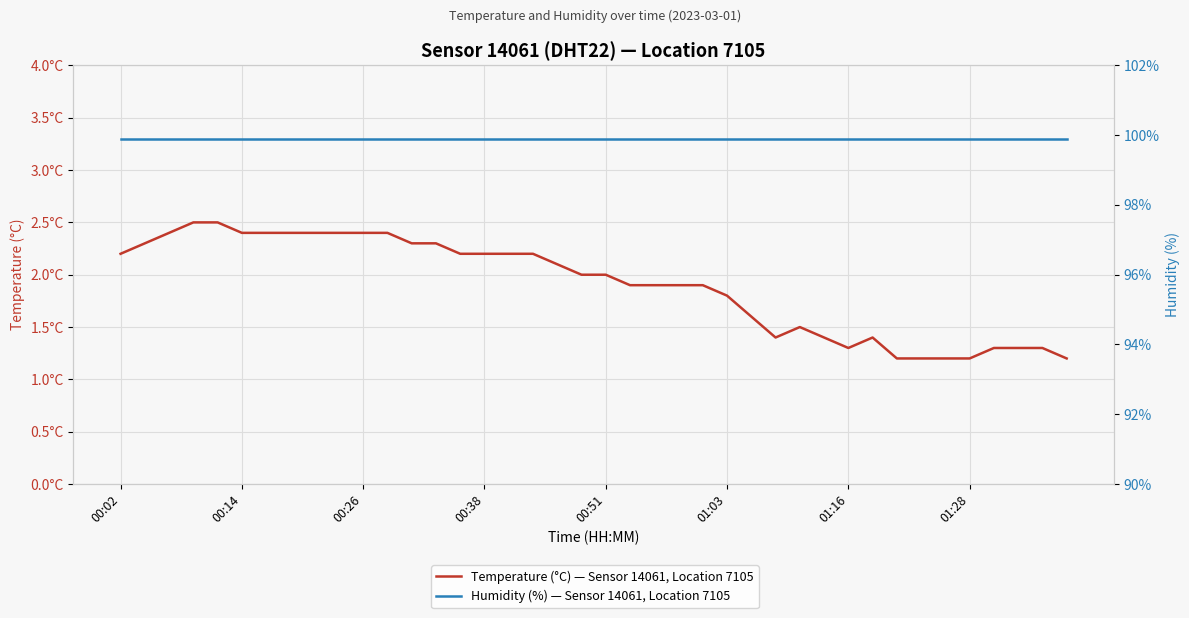

True or false: Temperature (°C) — Sensor 14061, Location 7105 has more than 0 points higher than both neighbors.

True